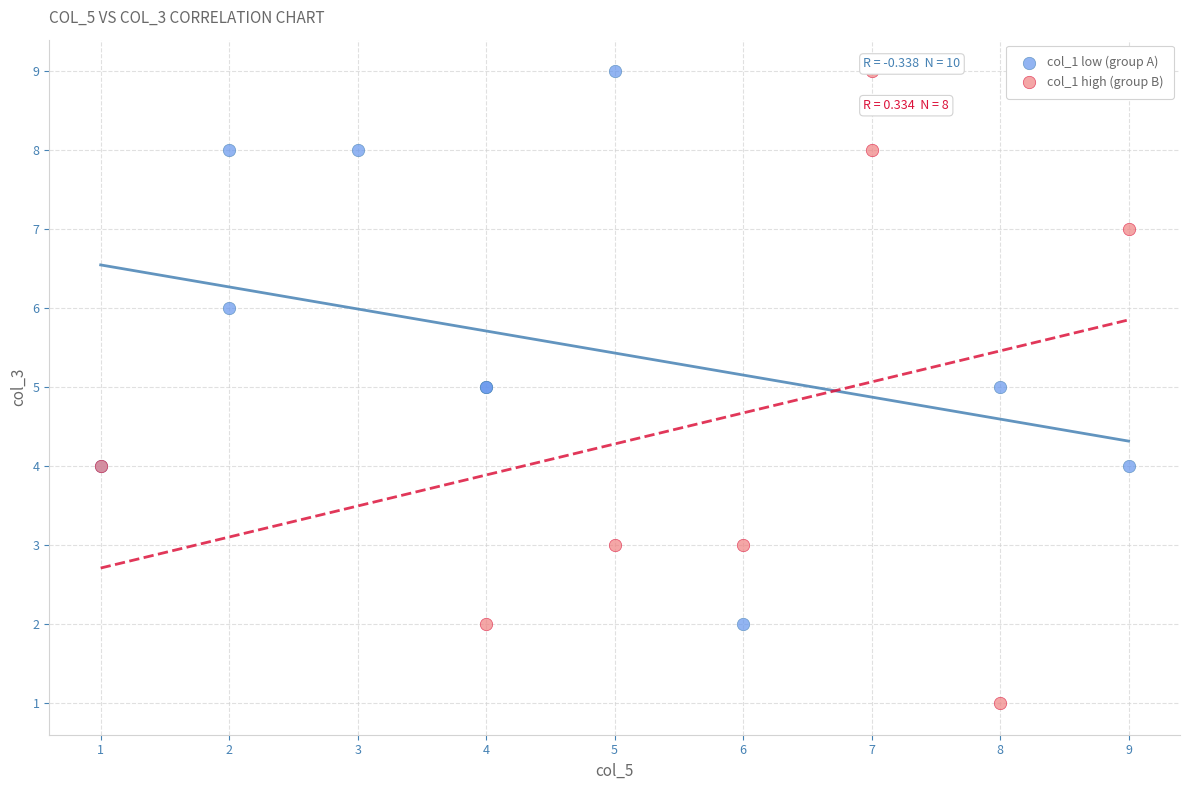

Which series reaches the minimum Y coordinate?

col_1 high (group B)